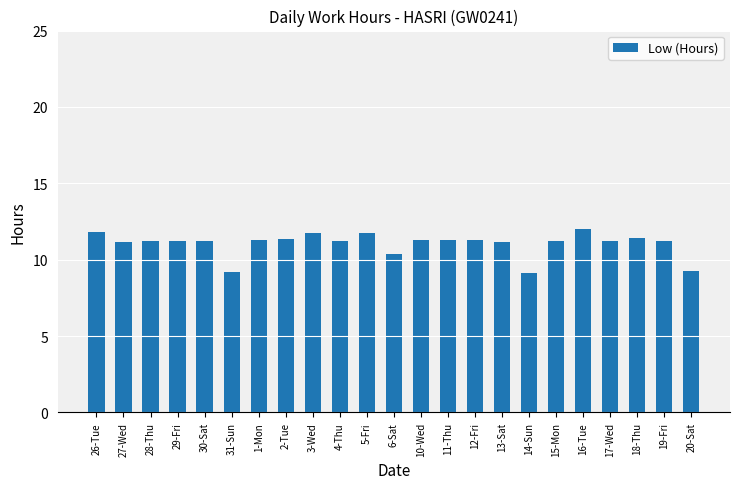

What position from the left is 6-Sat?

12